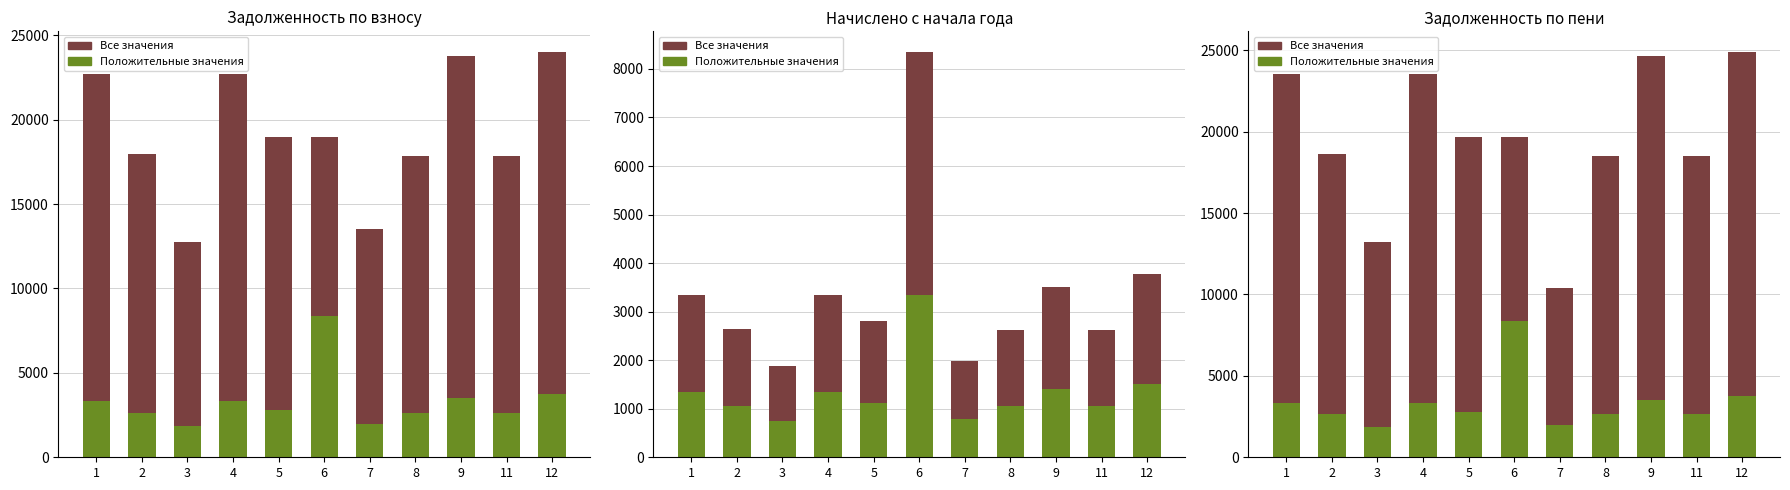

Rank the series by their maximum value, from lowest to highest.

Положительные значения, Все значения